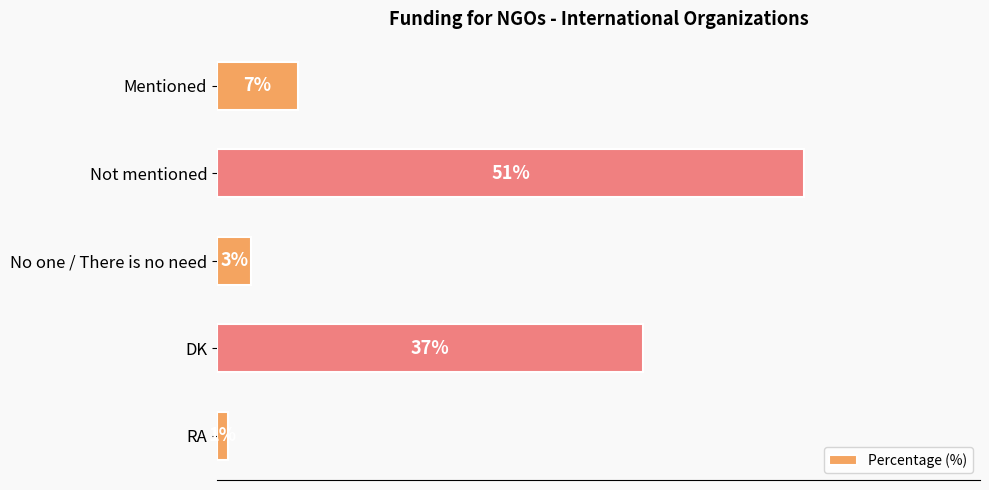

At which label is the value closest to 26?

DK